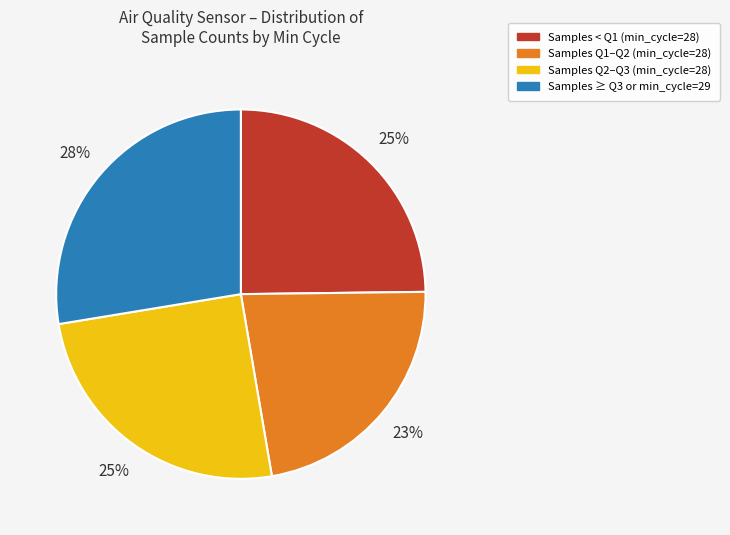

To the nearest percent, what is the average slice percentage?

25%